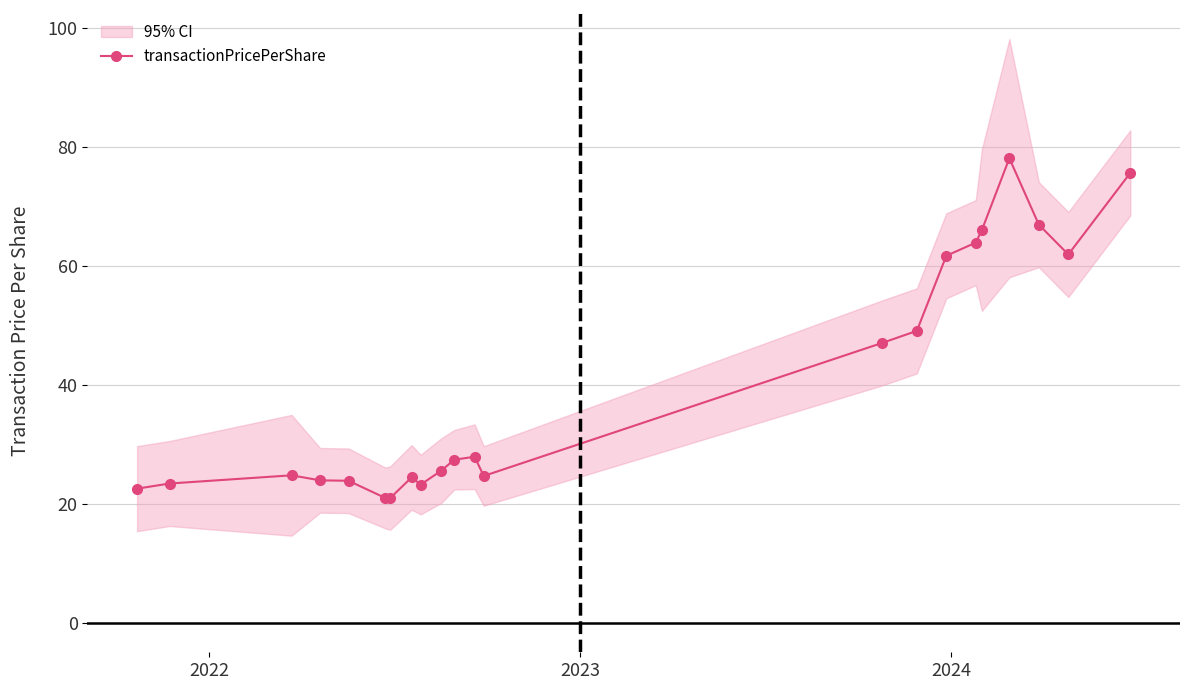

What is the value of the transactionPricePerShare point at the 4th from the left?

24.0